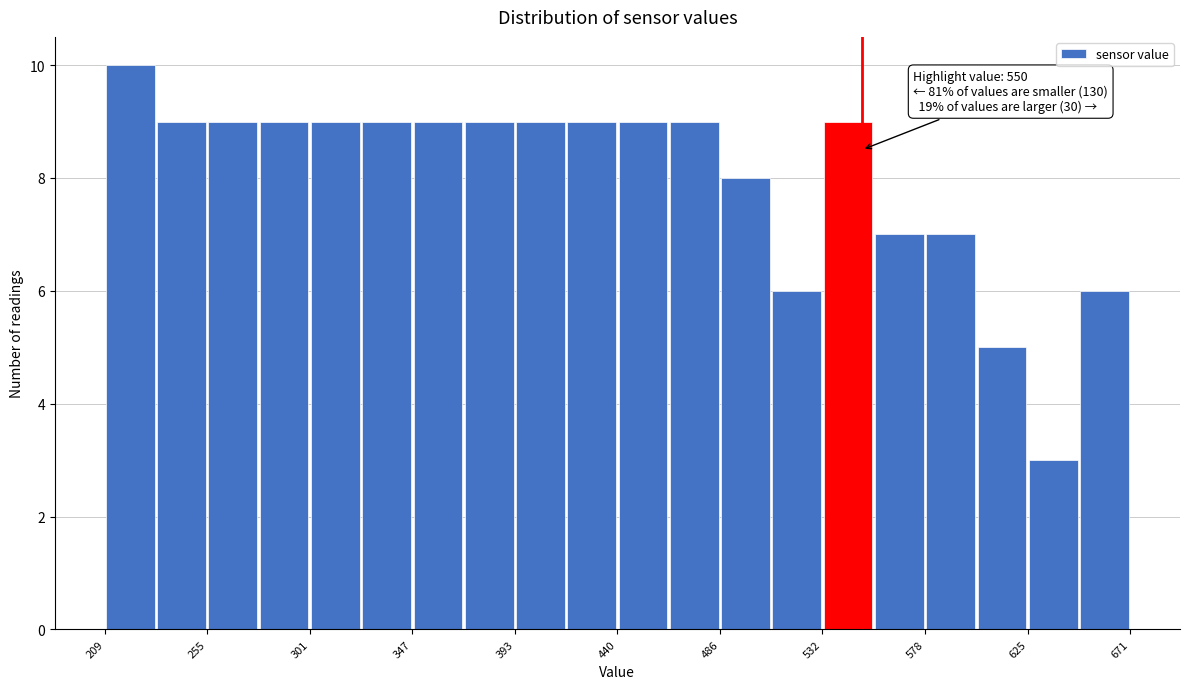

Over which range of the x-axis is the bar tallest?

210 to 230